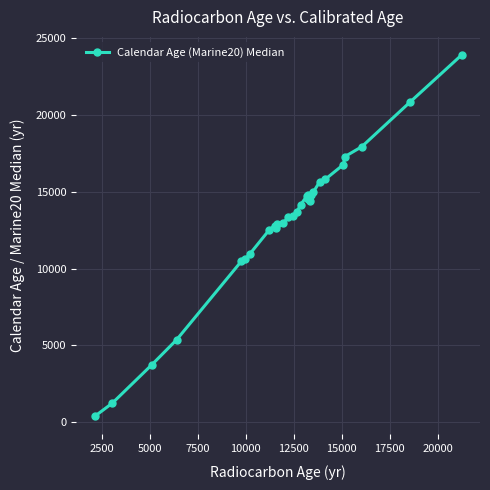

What is the difference between the maximum and second lowest values?

22670